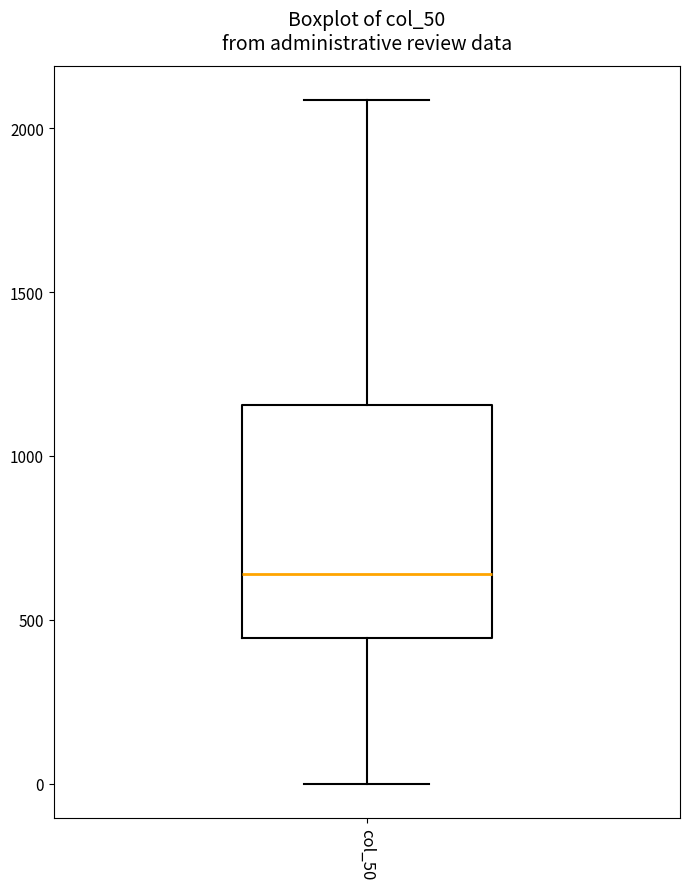

Read this box plot against the y-axis: the position of the median line, the range covered by the box, and the ends of both whiskers. The values are not printed on the chart, so give them approximately, as read against the axis.

median 650, box 450 to 1150, whiskers 0 to 2100